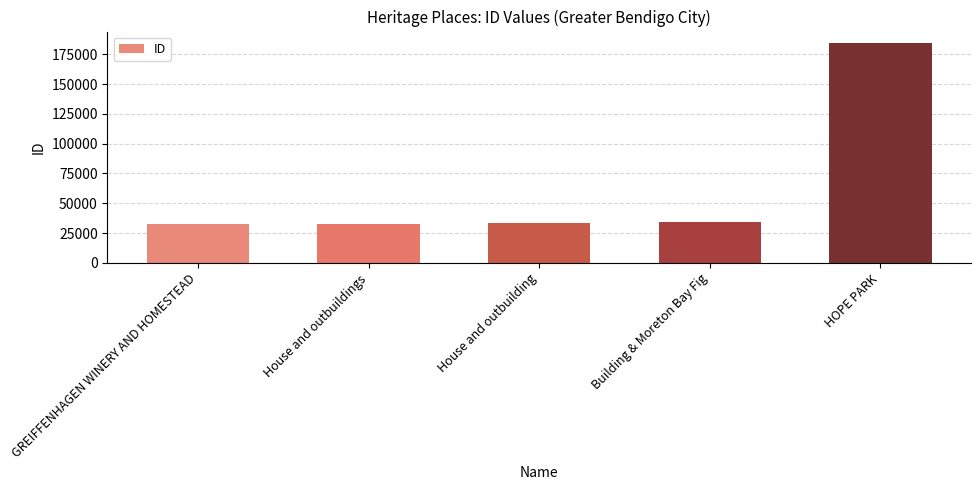

Does the chart contain any negative values?

No